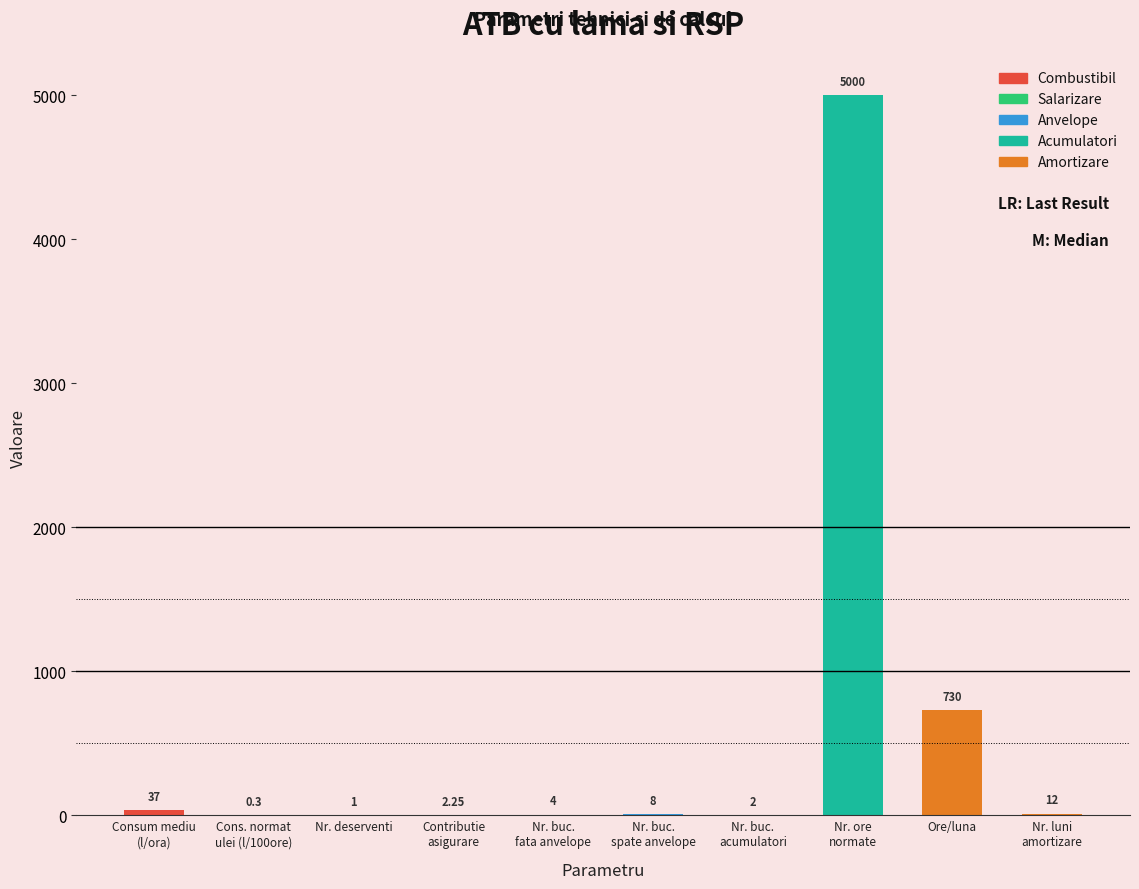

What is the greatest value displayed?

5000.0